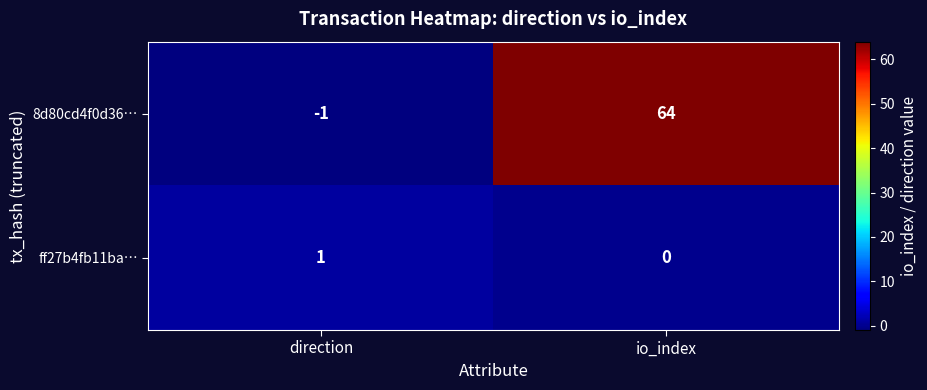

What is the total value across all series at io_index?

64